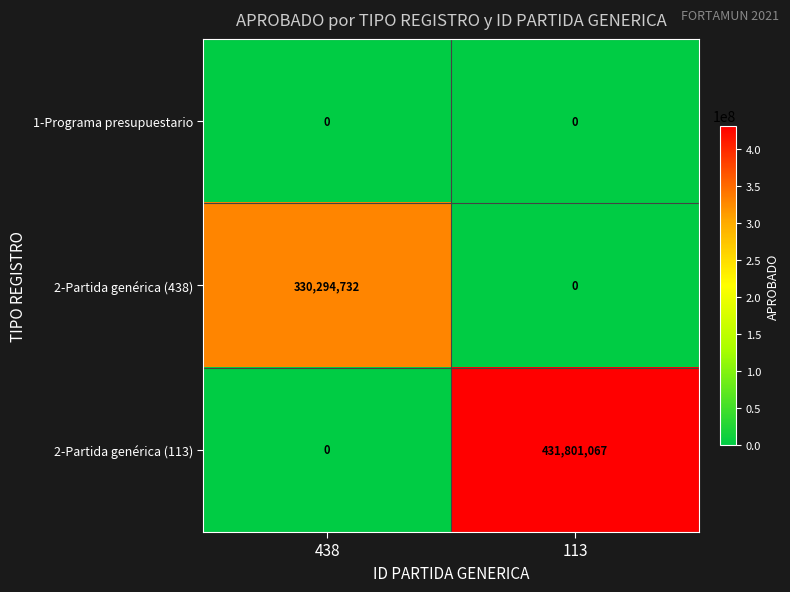

Is it true that 1-Programa presupuestario equals 0 at 438?

True